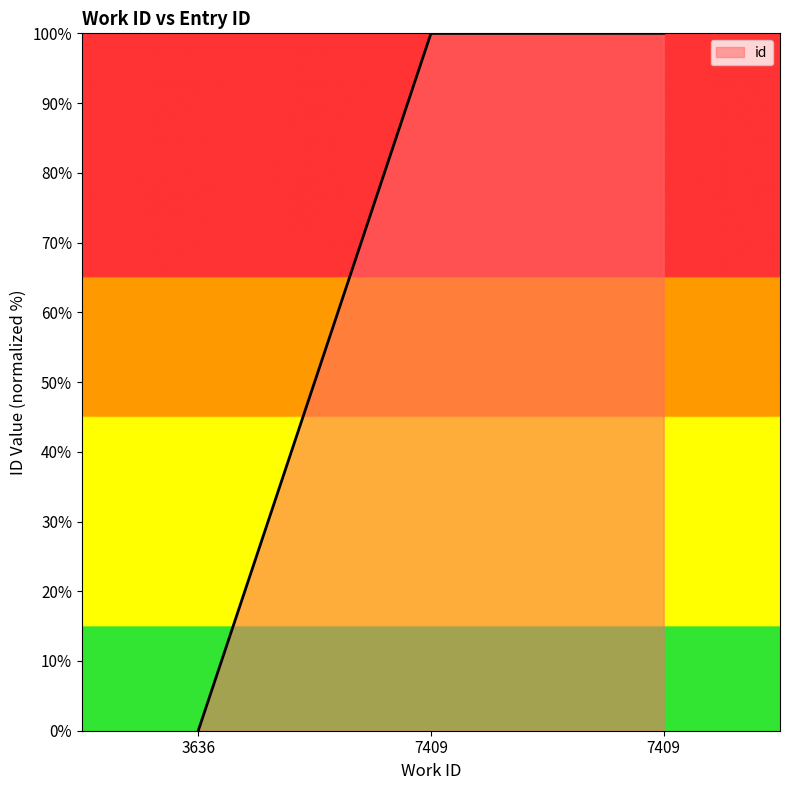

The chart shows a value of 100.0 at 7409. True or false?

True